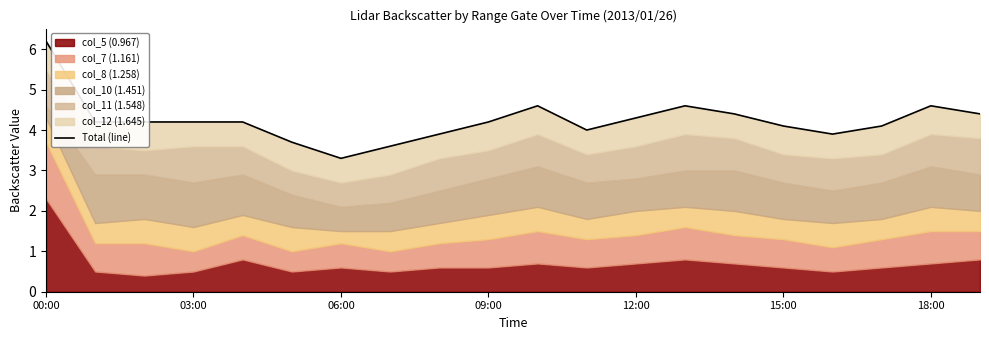

Where is the first local maximum?

10